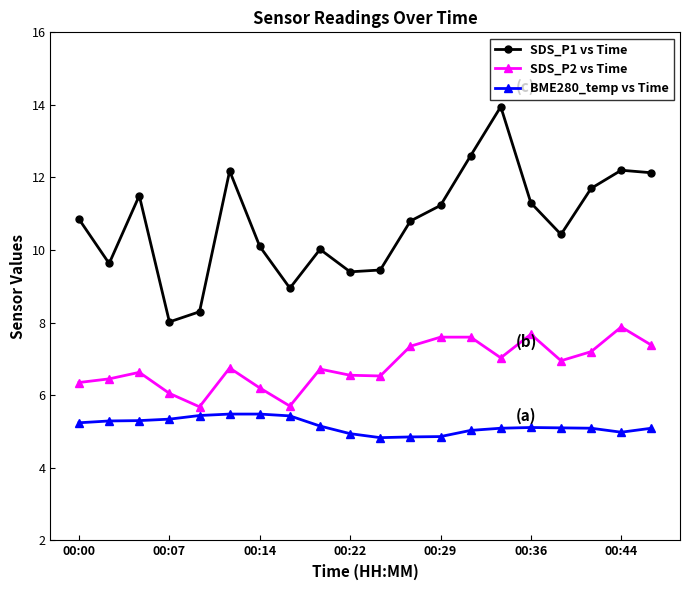

What is the difference between the maximum and second lowest values in the BME280_temp vs Time series?

0.6